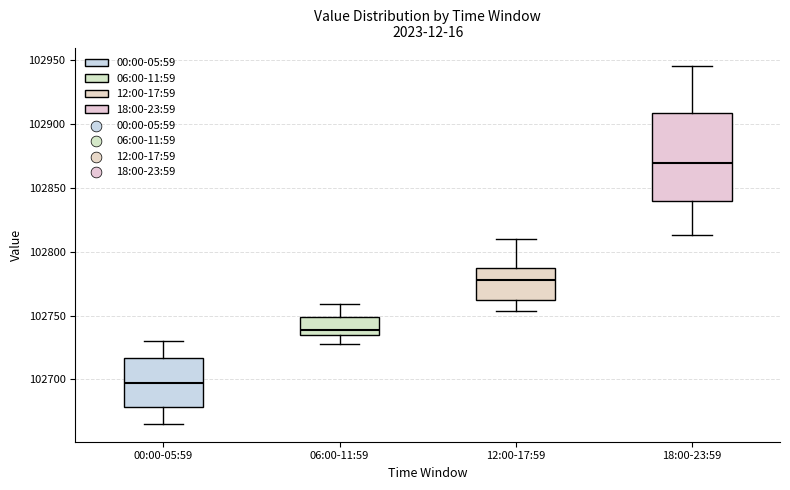

Reading left to right, read every box against the y-axis: the position of its median line, the range the box covers, and the ends of its whiskers. The values are not printed on the chart, so give them approximately, as read against the axis.

00:00-05:59: median 102695, box 102680 to 102715, whiskers 102665 to 102730
06:00-11:59: median 102740, box 102735 to 102750, whiskers 102730 to 102760
12:00-17:59: median 102780, box 102760 to 102785, whiskers 102755 to 102810
18:00-23:59: median 102870, box 102840 to 102910, whiskers 102815 to 102945